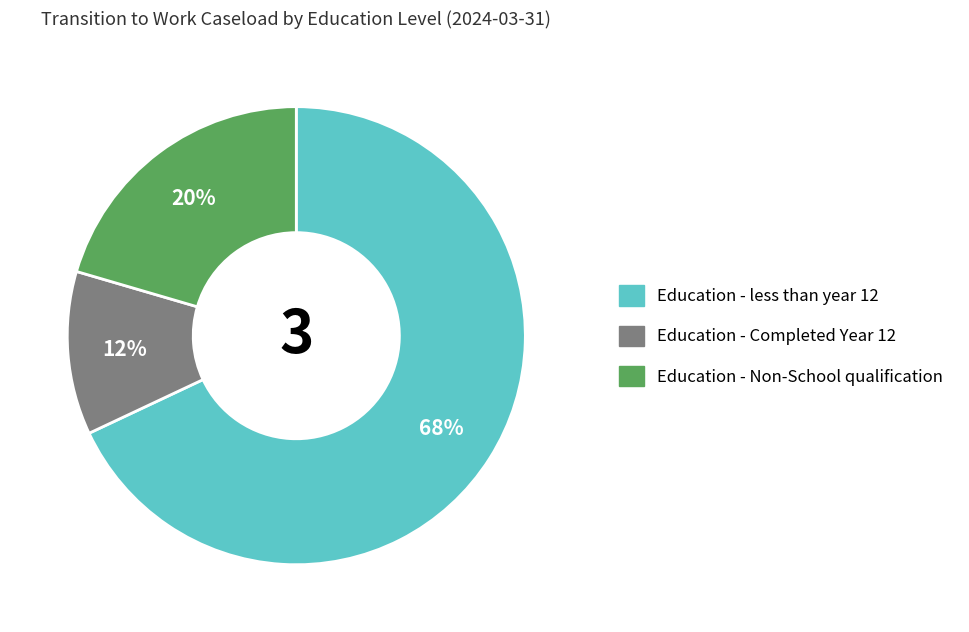

To the nearest percent, what percentage of the pie is Education - Non-School qualification?

20%